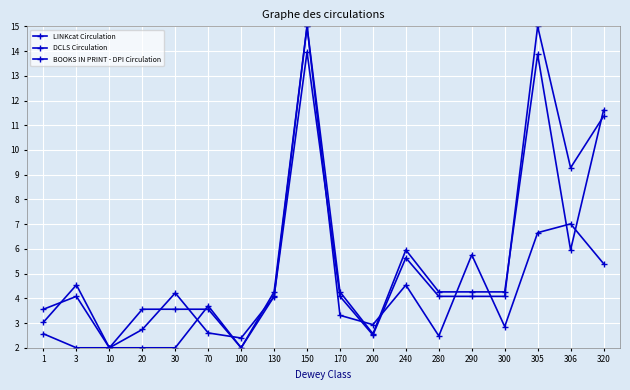

How many lines are shown in the chart?

3